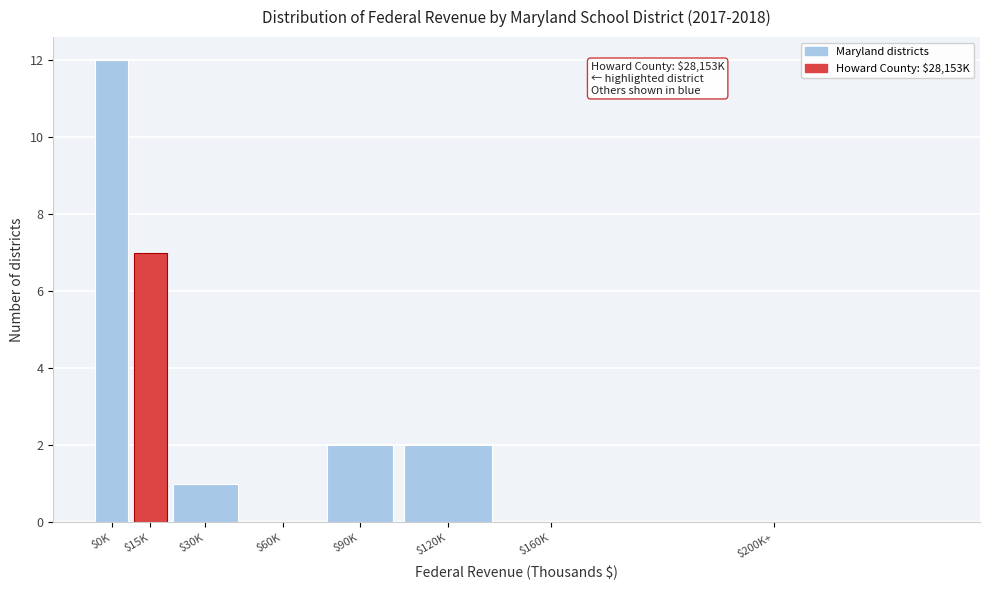

What is the greatest value displayed?

12